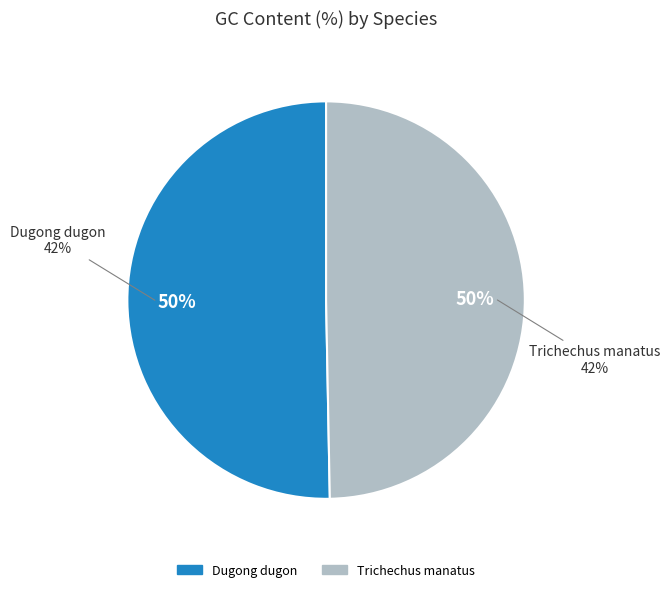

True or false: Trichechus manatus accounts for 62% of the total.

False